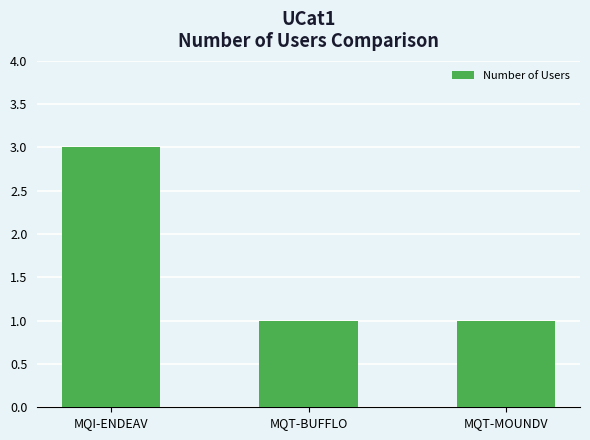

Read the value at MQI-ENDEAV.

3